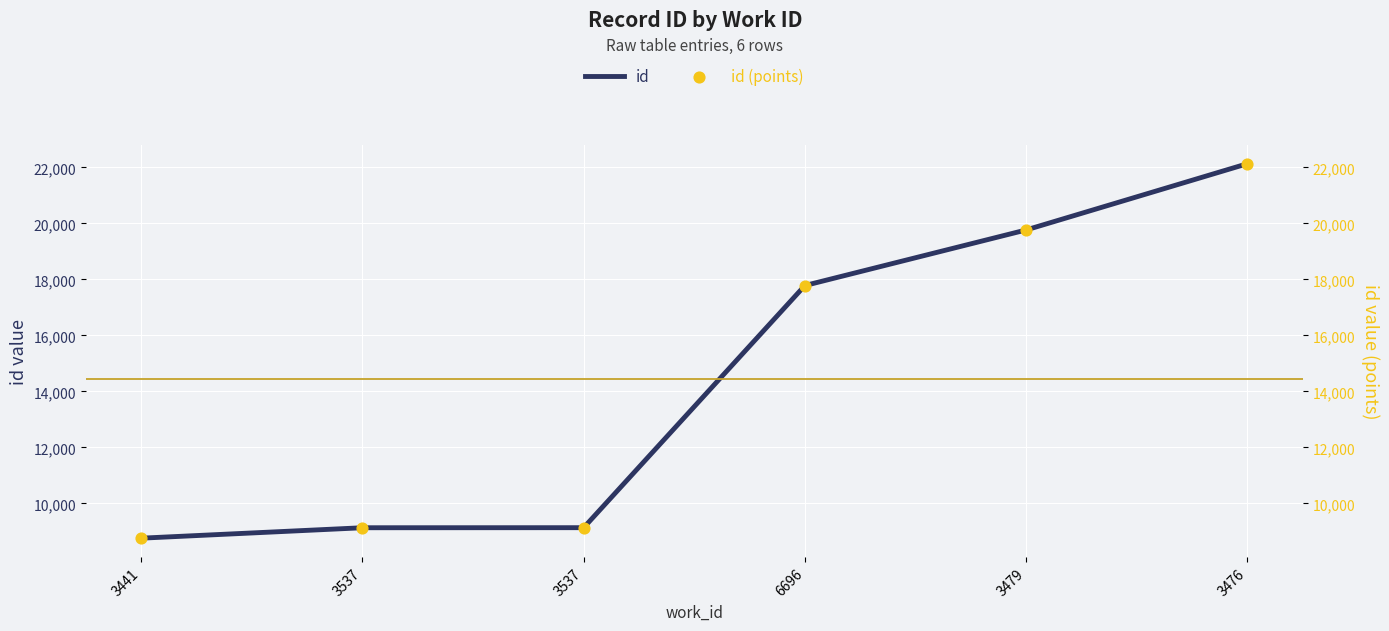

What are all the series names shown in the legend?

id, id (points)